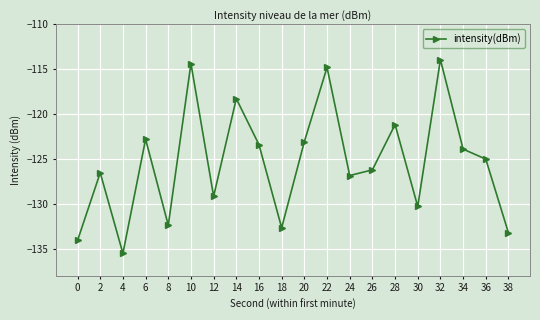

Which label corresponds to the smallest value in the chart?

4